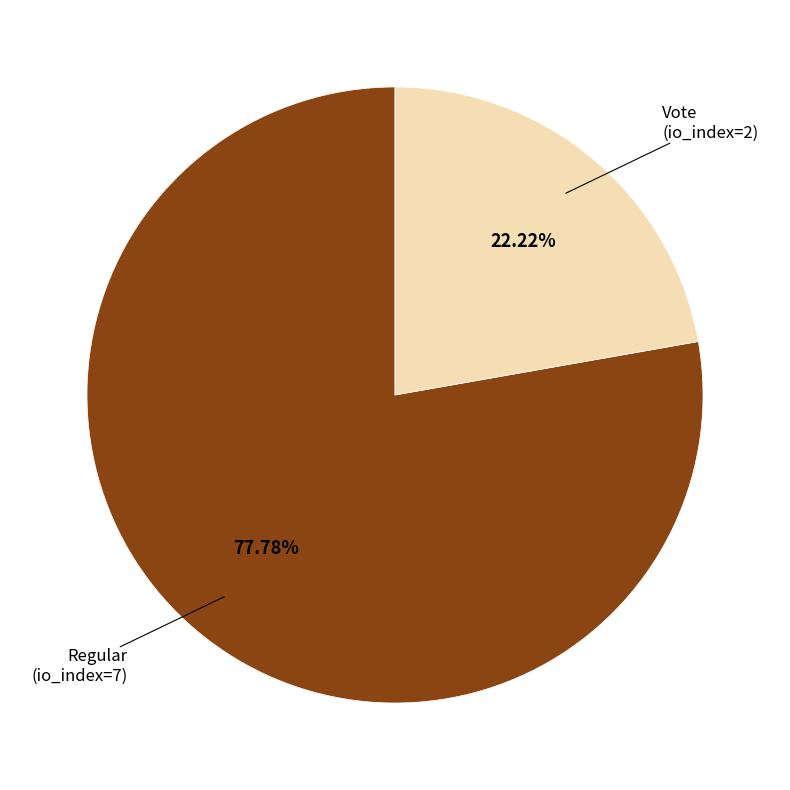

Between Vote (io_index=2) and Regular (io_index=7), which is larger?

Regular (io_index=7)